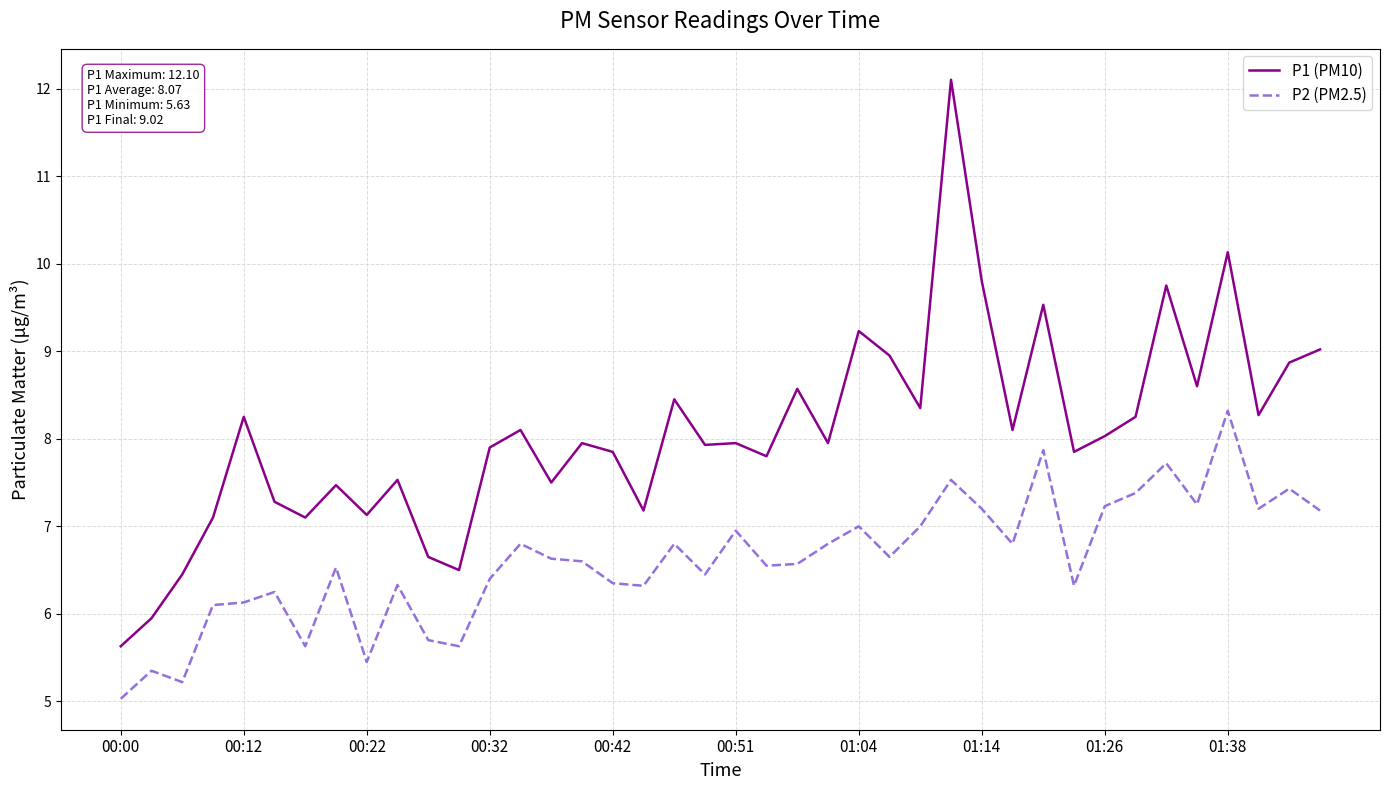

What are all the series names shown in the legend?

P1 (PM10), P2 (PM2.5)